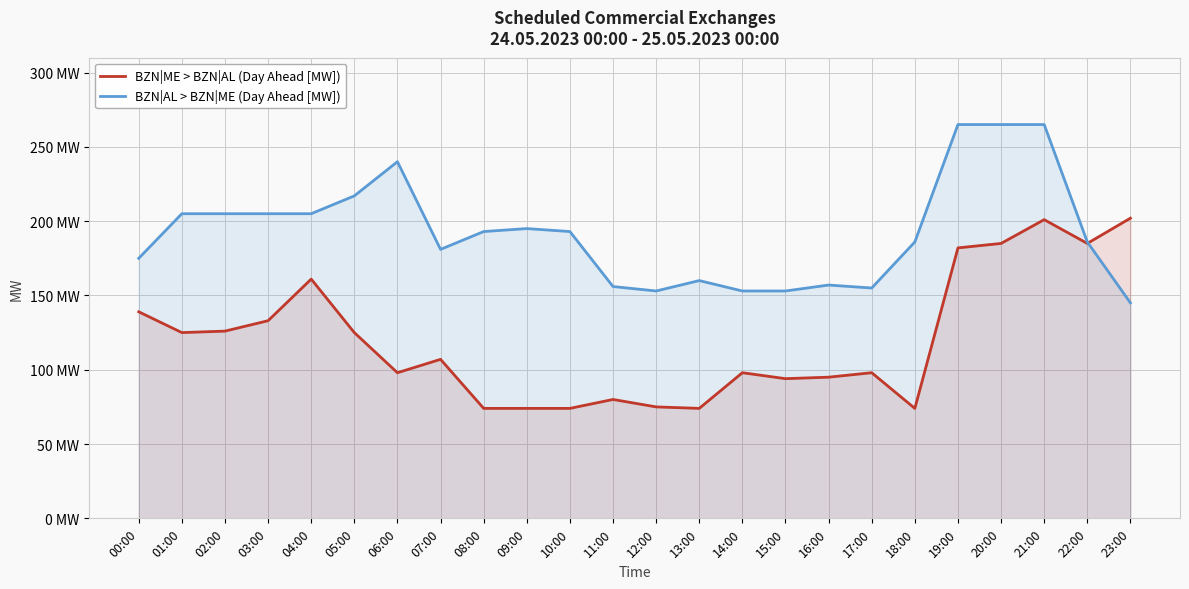

True or false: BZN|ME > BZN|AL (Day Ahead [MW]) has a value of 125 at 05:00.

True